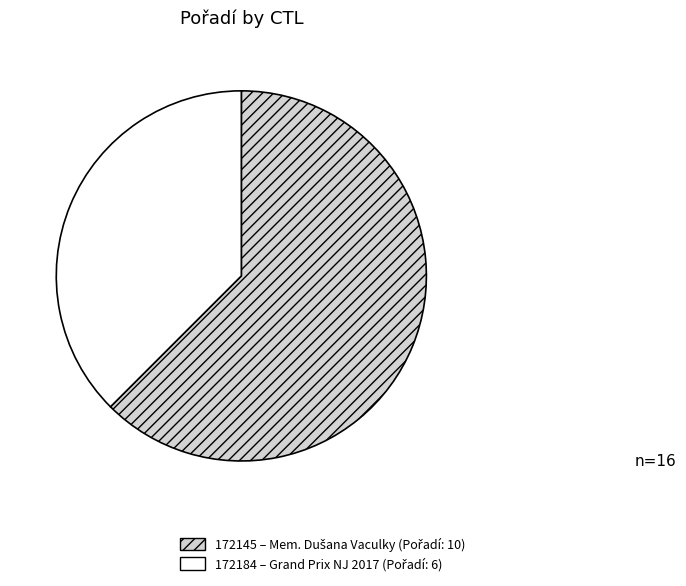

Does 172145 represent more than half of the total?

Yes